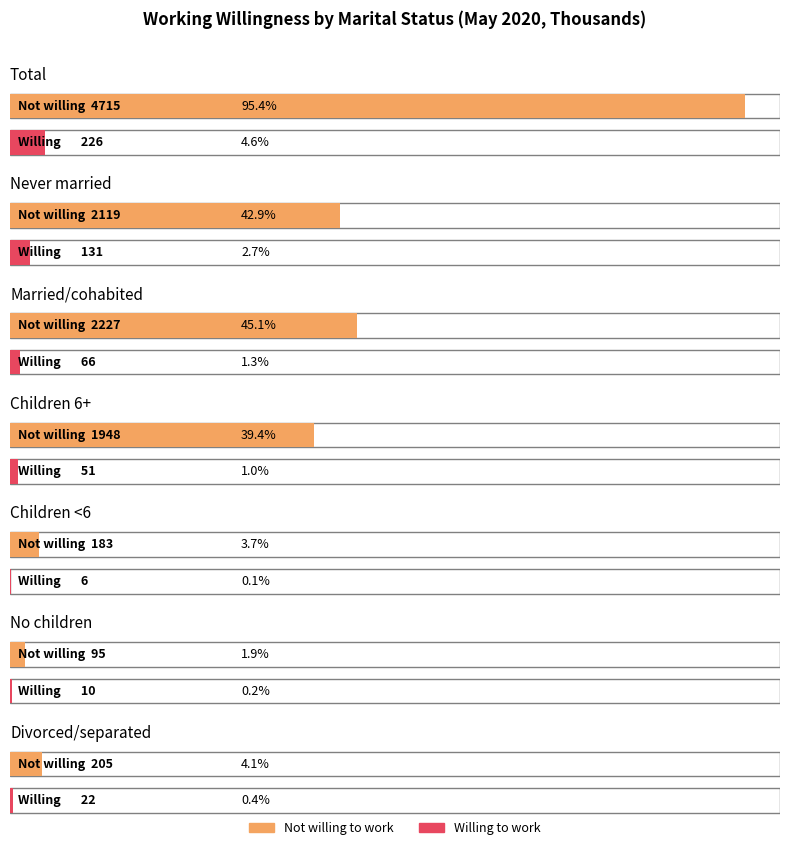

Does the chart contain any negative values?

No